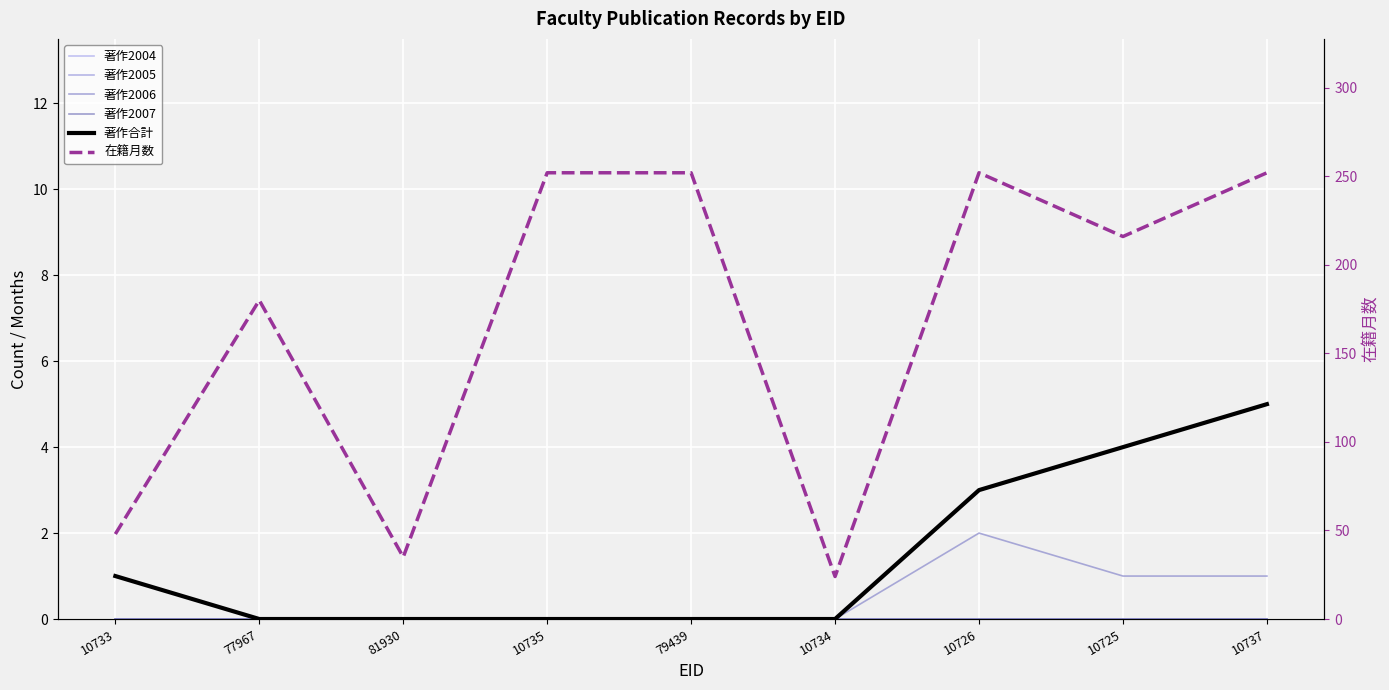

Reading left to right, list all the values displayed in this chart.

著作2004: 10733=1	77967=0	81930=0	10735=0	79439=0	10734=0	10726=0	10725=0	10737=0
著作2005: 10733=0	77967=0	81930=0	10735=0	79439=0	10734=0	10726=0	10725=0	10737=0
著作2006: 10733=0	77967=0	81930=0	10735=0	79439=0	10734=0	10726=2	10725=1	10737=1
著作2007: 10733=0	77967=0	81930=0	10735=0	79439=0	10734=0	10726=0	10725=0	10737=0
著作合計: 10733=1	77967=0	81930=0	10735=0	79439=0	10734=0	10726=3	10725=4	10737=5
在籍月数: 10733=48	77967=180	81930=35	10735=252	79439=252	10734=24	10726=252	10725=216	10737=252